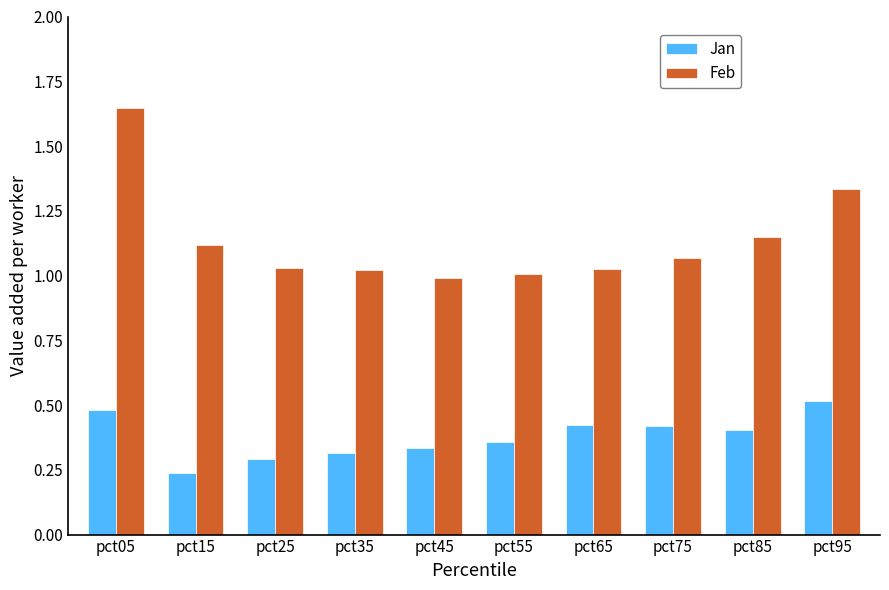

The value of Feb at pct65 is 1.6. True or false?

False